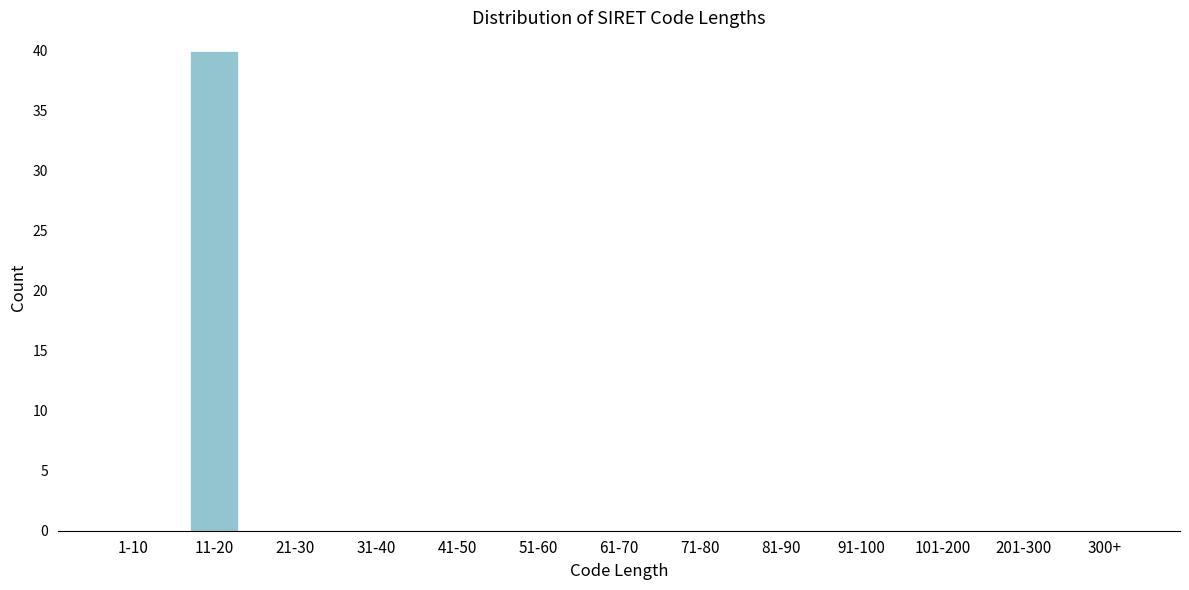

Reading right to left, list all the values displayed in this chart.

300+=0	201-300=0	101-200=0	91-100=0	81-90=0	71-80=0	61-70=0	51-60=0	41-50=0	31-40=0	21-30=0	11-20=40	1-10=0